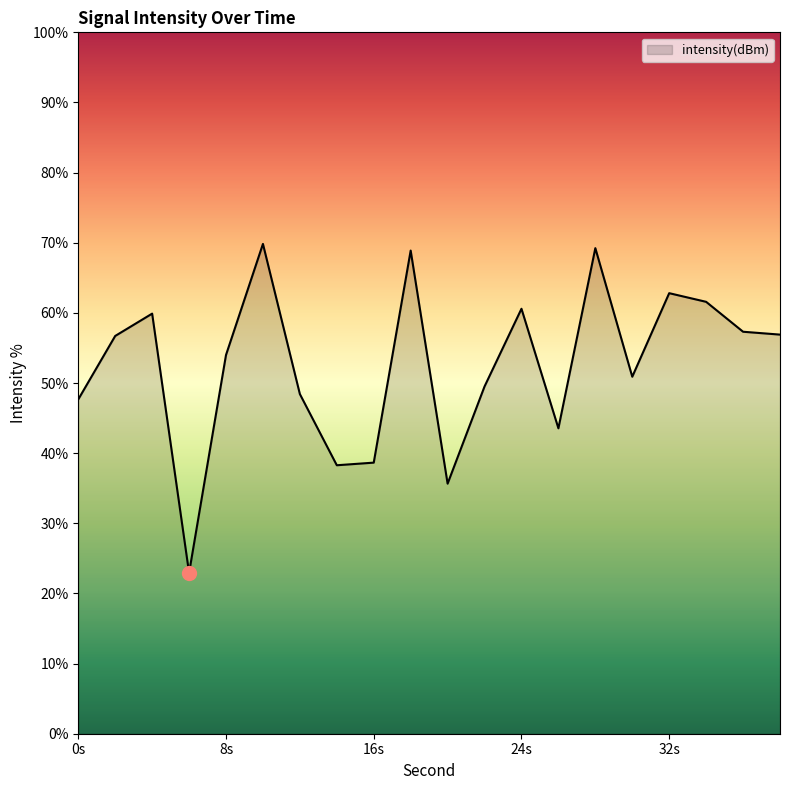

What is the greatest value displayed?

69.8